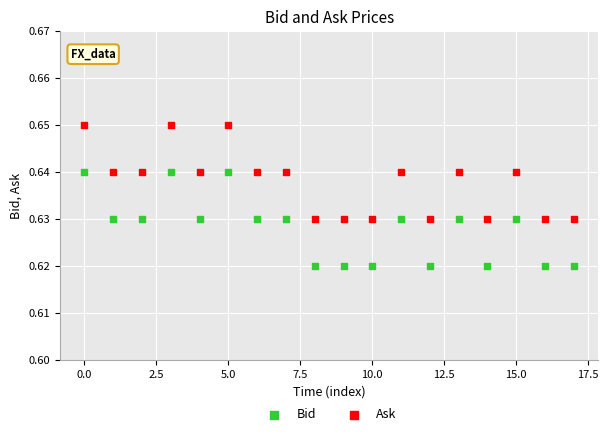

What is the X range (max minus min) for the scatter plot?

17.0